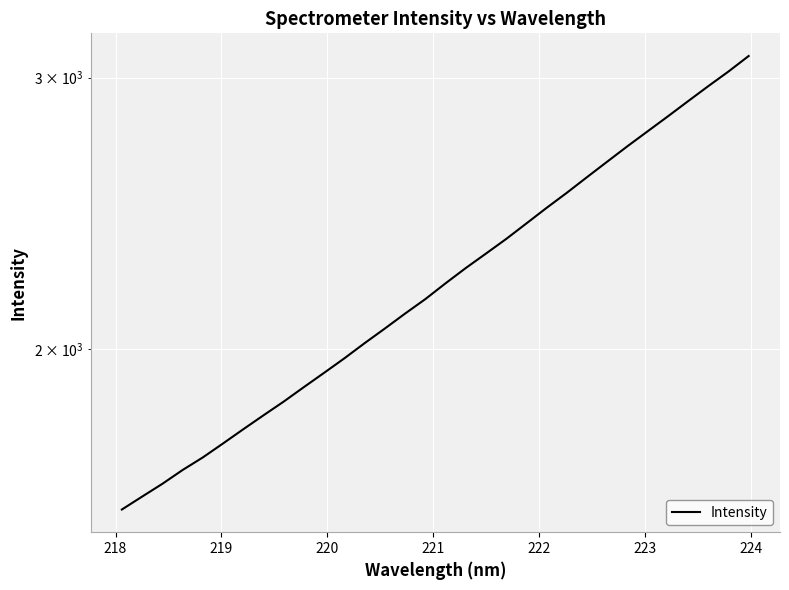

The value at 225 is 661.1. True or false?

False